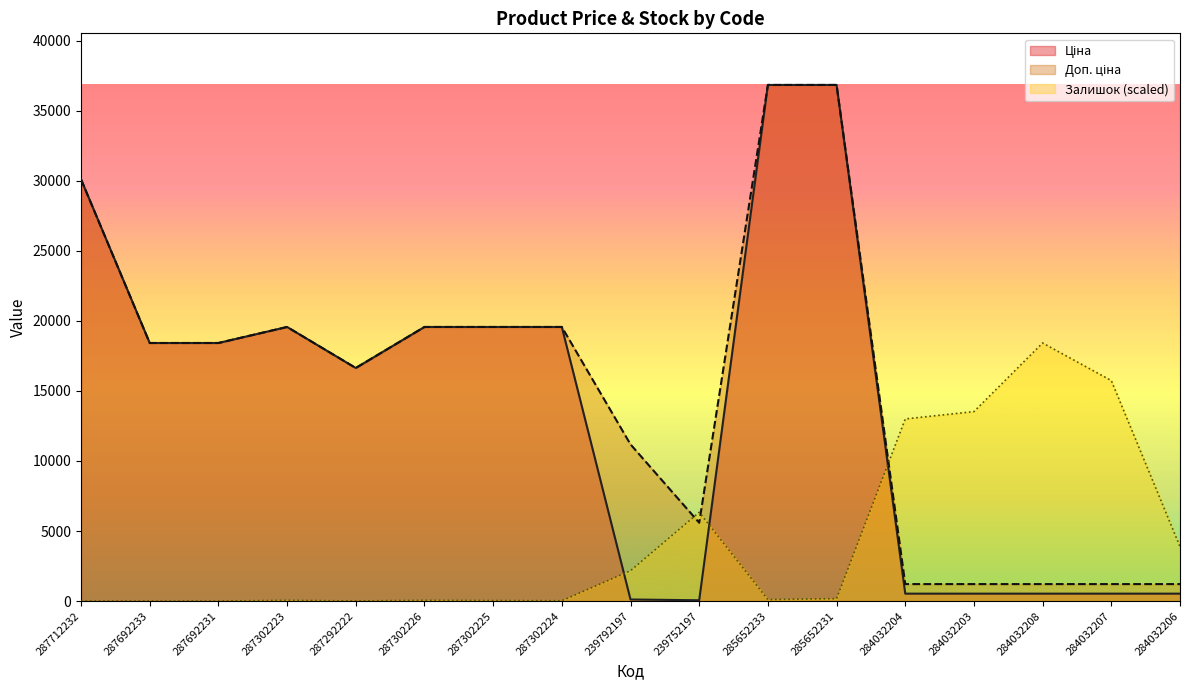

The value of Ціна at 287302224 is 19564.9. True or false?

True